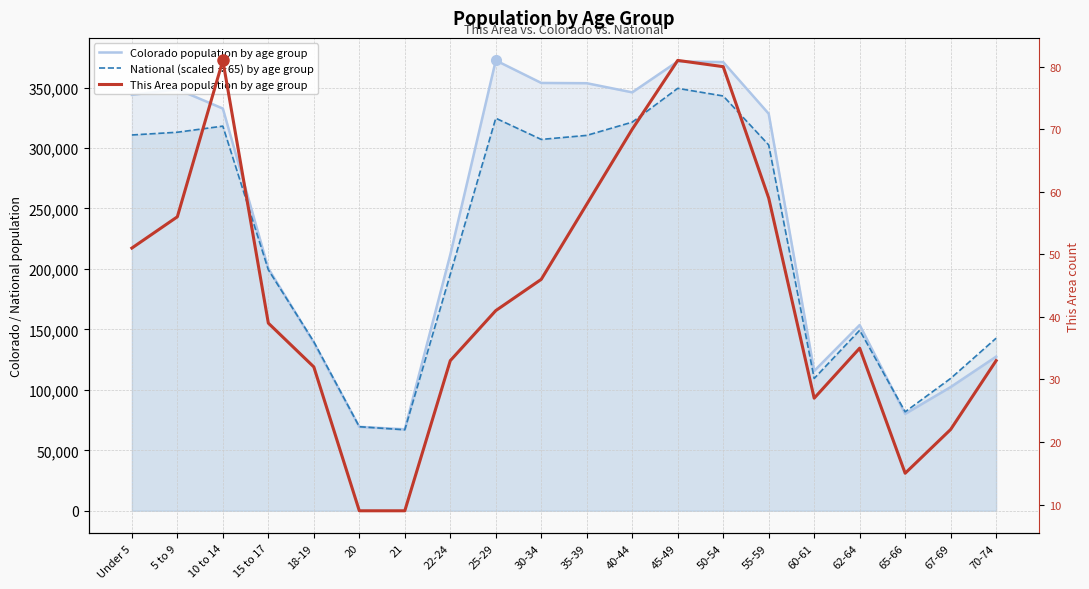

Which series has the largest range (max minus min)?

Colorado population by age group